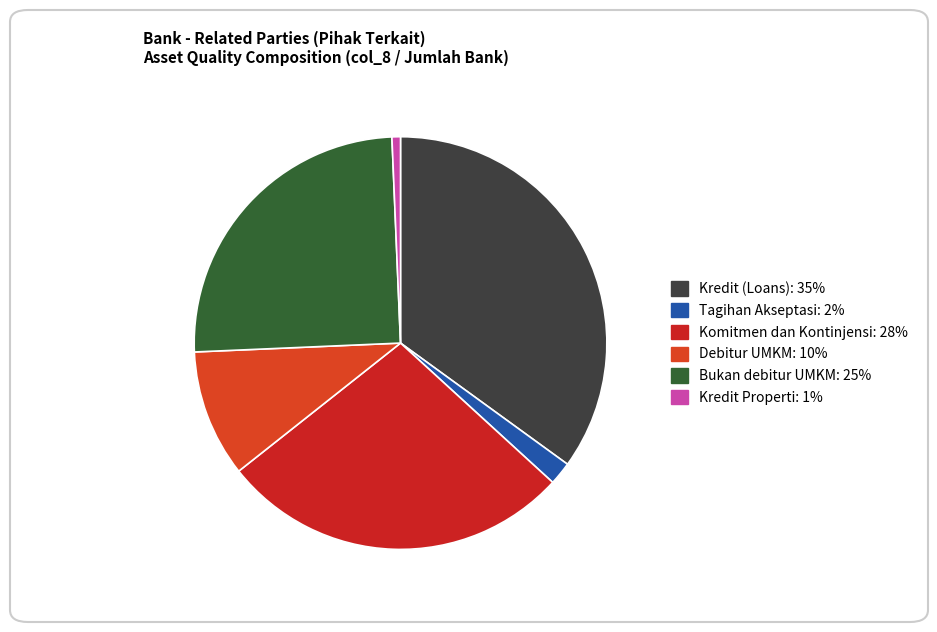

Does any single category account for the majority?

No